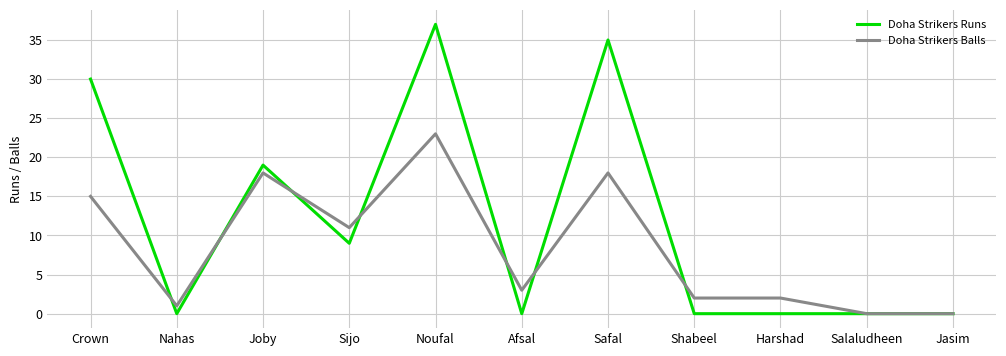

List the series in order of their overall mean, lowest first.

Doha Strikers Balls, Doha Strikers Runs